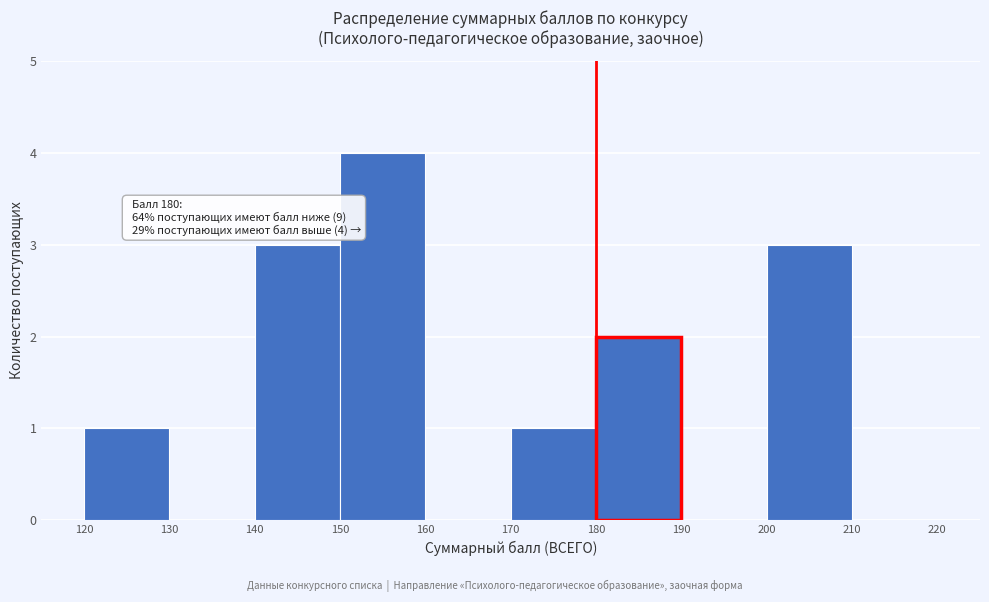

Which range on the x-axis has the tallest bar?

150 to 160